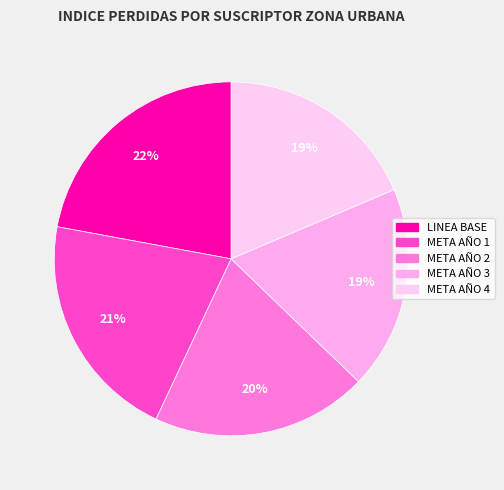

To the nearest percent, what is the difference between the largest and smallest slice percentages?

3%